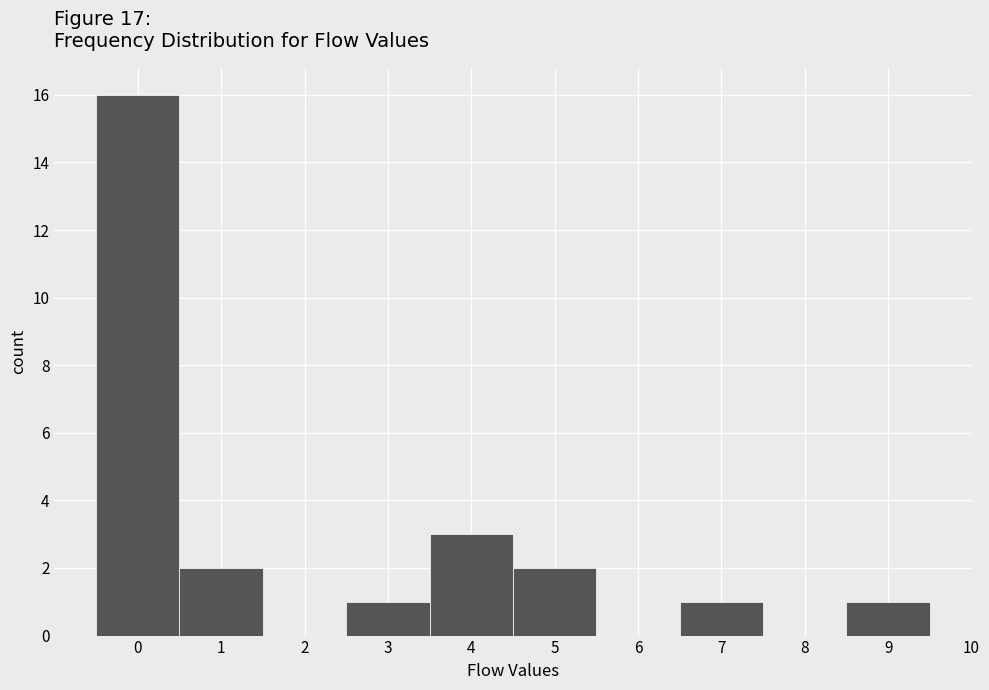

Reading left to right, list every bar in this chart as the range it spans on the x-axis followed by its height. The values are not printed on the chart, so give them approximately, as read against the axis.

-0.5 to 0.5: 16
0.5 to 1.5: 2
1.5 to 2.5: 0
2.5 to 3.5: 1
3.5 to 4.5: 3
4.5 to 5.5: 2
5.5 to 6.5: 0
6.5 to 7.5: 1
7.5 to 8.5: 0
8.5 to 9.5: 1